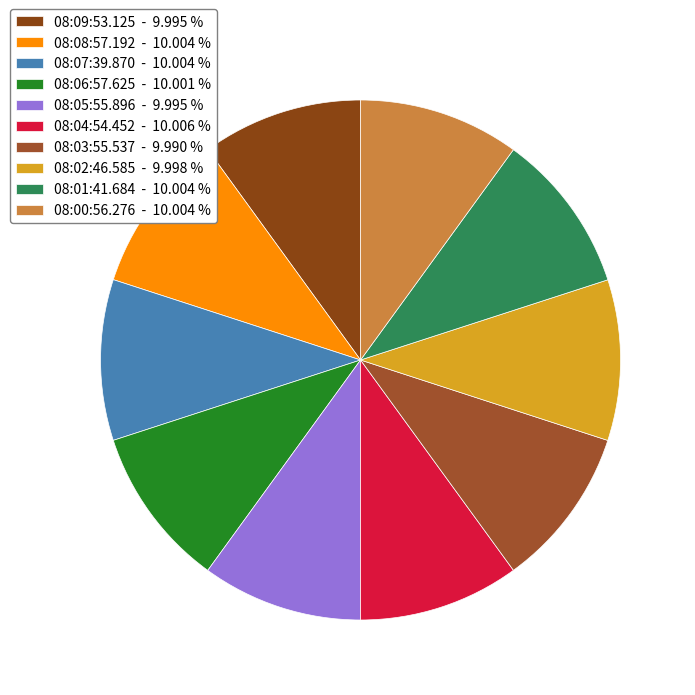

Is there any slice that represents more than half of the pie?

No